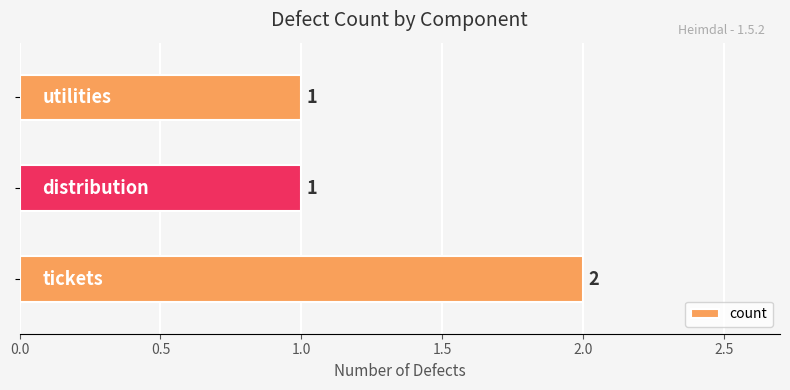

Reading bottom to top, list all the values displayed in this chart.

2	1	1